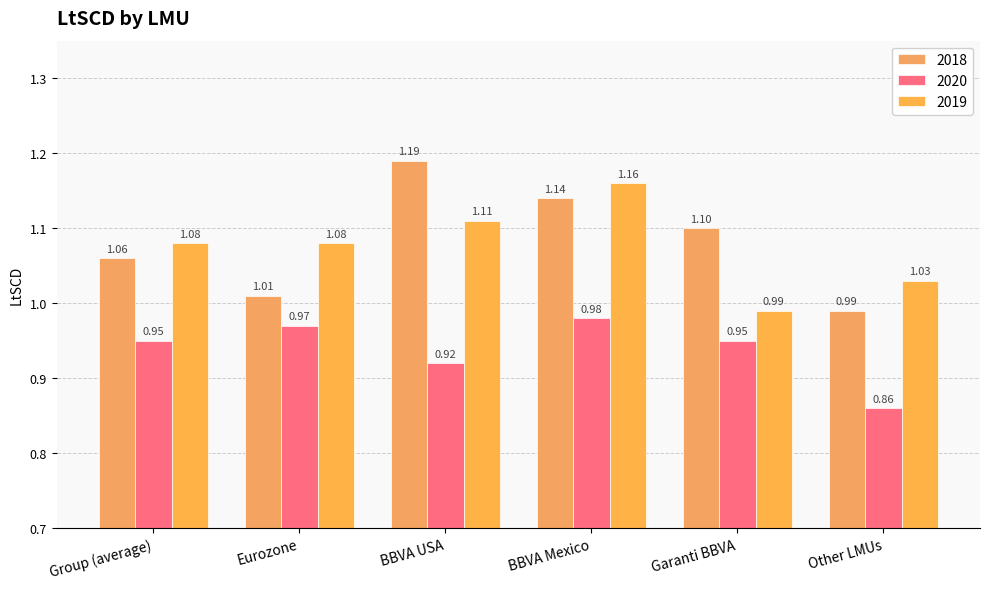

What are all the series names shown in the legend?

2018, 2020, 2019